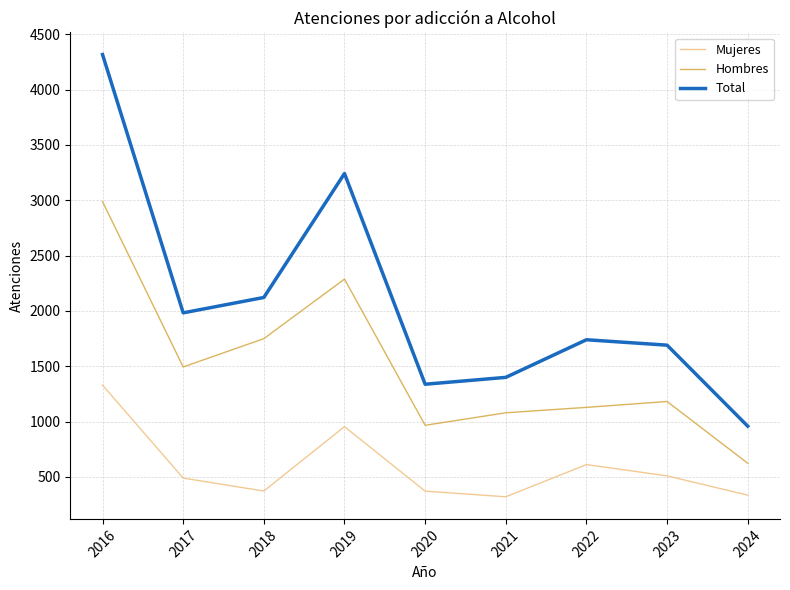

Where is the first local minimum for Mujeres?

2018